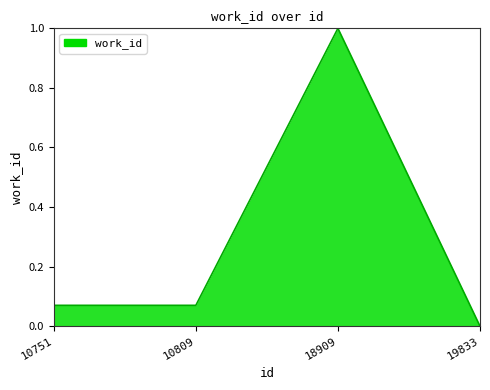

Which label corresponds to the largest value in the chart?

18909